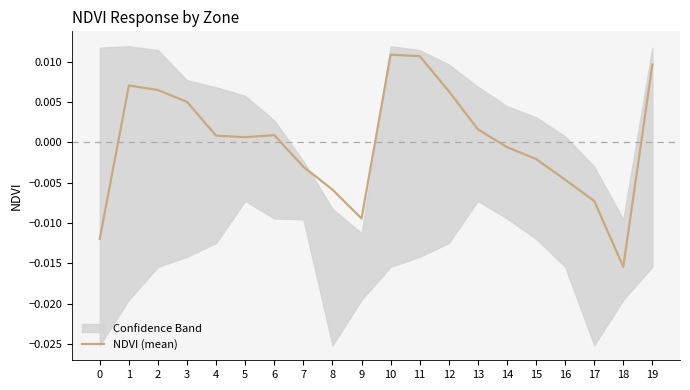

Where is the first local maximum?

1